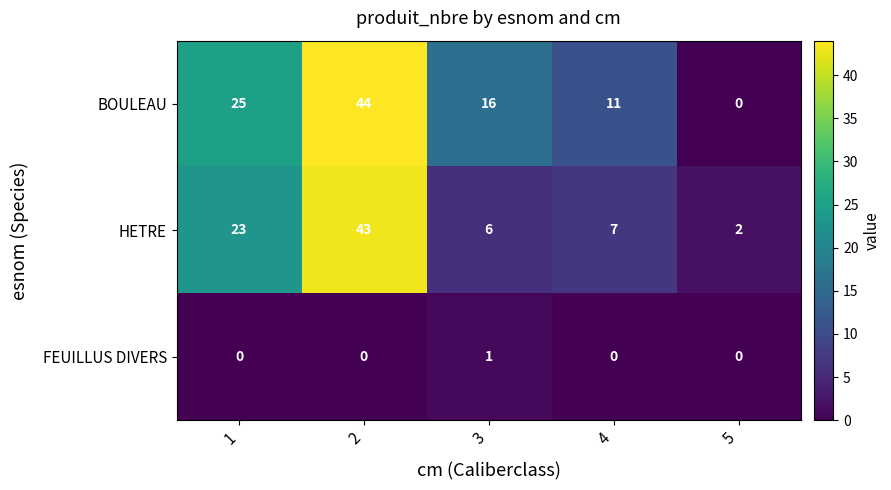

Reading left to right, what are all the values shown in this chart?

BOULEAU: 25	44	16	11	0
HETRE: 23	43	6	7	2
FEUILLUS DIVERS: 0	0	1	0	0